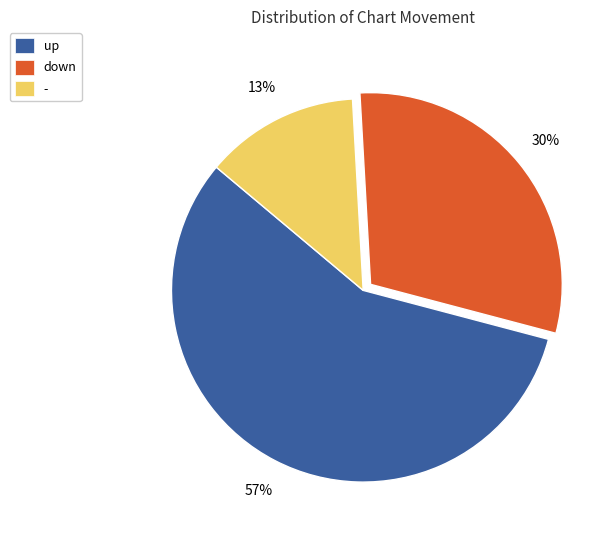

True or false: - accounts for 13% of the total.

True